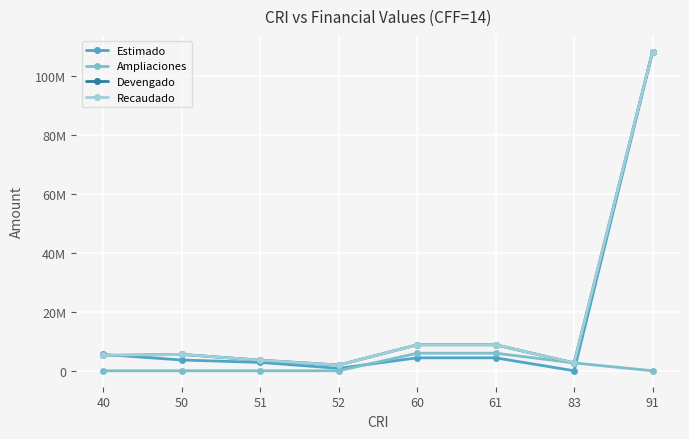

Which series has the largest range (max minus min)?

Estimado